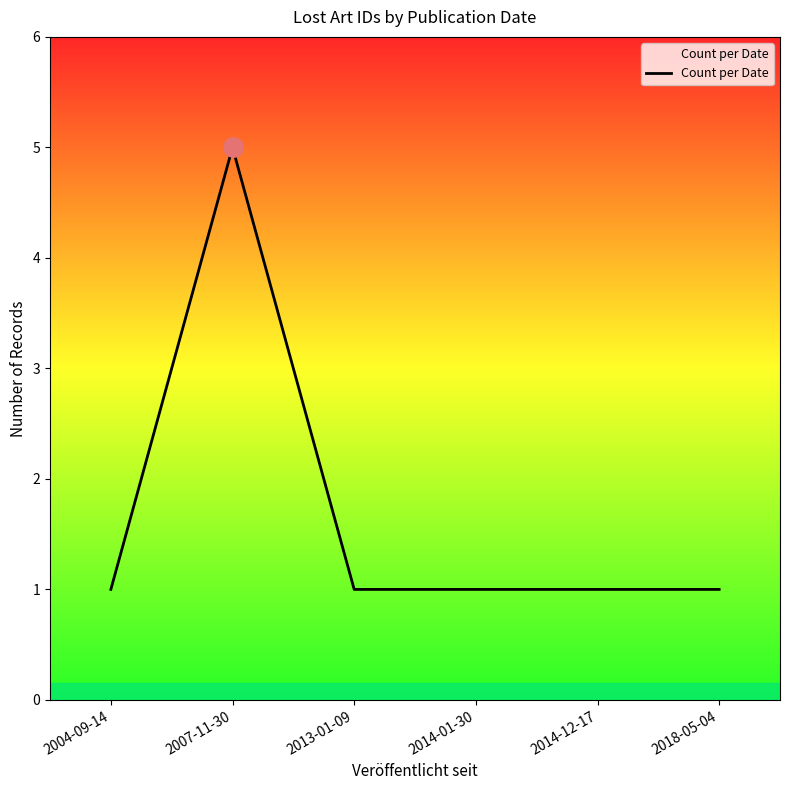

How many values are between 1 and 2?

5